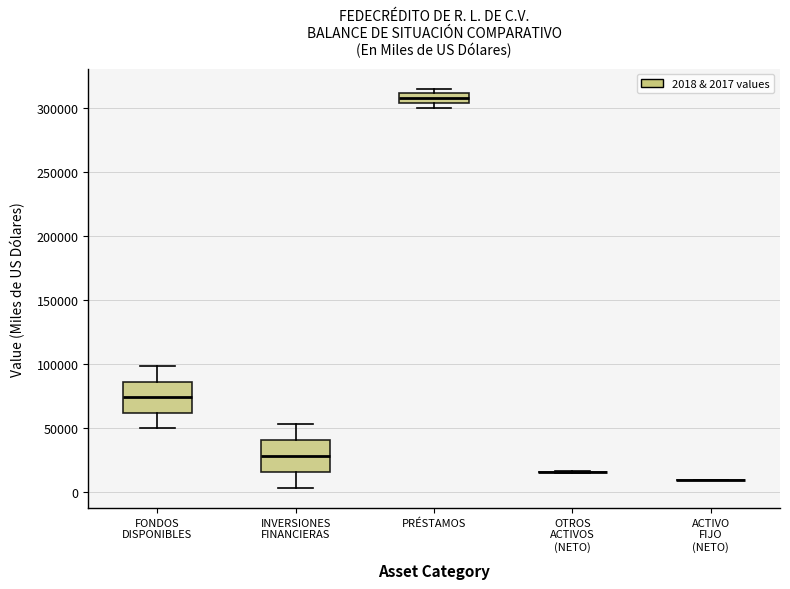

Reading left to right, transcribe this box plot: for each box, give where its median line is, the range the box spans, and where its two whiskers end, as read against the y-axis. The values are not printed on the chart, so give them approximately, as read against the axis.

FONDOS DISPONIBLES: median 75000, box 60000 to 85000, whiskers 50000 to 100000
INVERSIONES FINANCIERAS: median 30000, box 15000 to 40000, whiskers 5000 to 55000
PRÉSTAMOS: median 305000 (inside the box), box 305000 to 310000, whiskers 300000 to 315000
OTROS ACTIVOS (NETO): box collapsed to a line at 15000, whiskers 15000 to 15000
ACTIVO FIJO (NETO): box collapsed to a line at 10000, whiskers 10000 to 10000